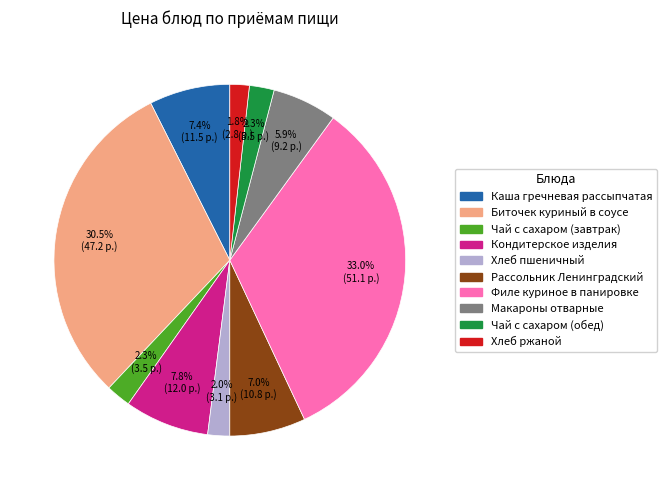

To the nearest percent, what is the difference between the largest and smallest slice percentages?

31%